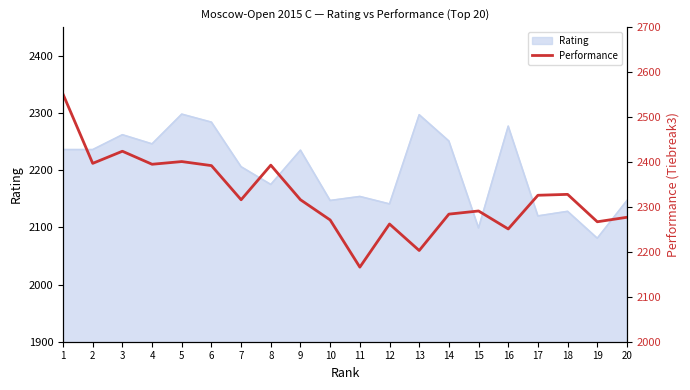

The Rating series shows 2147 at 20. True or false?

True